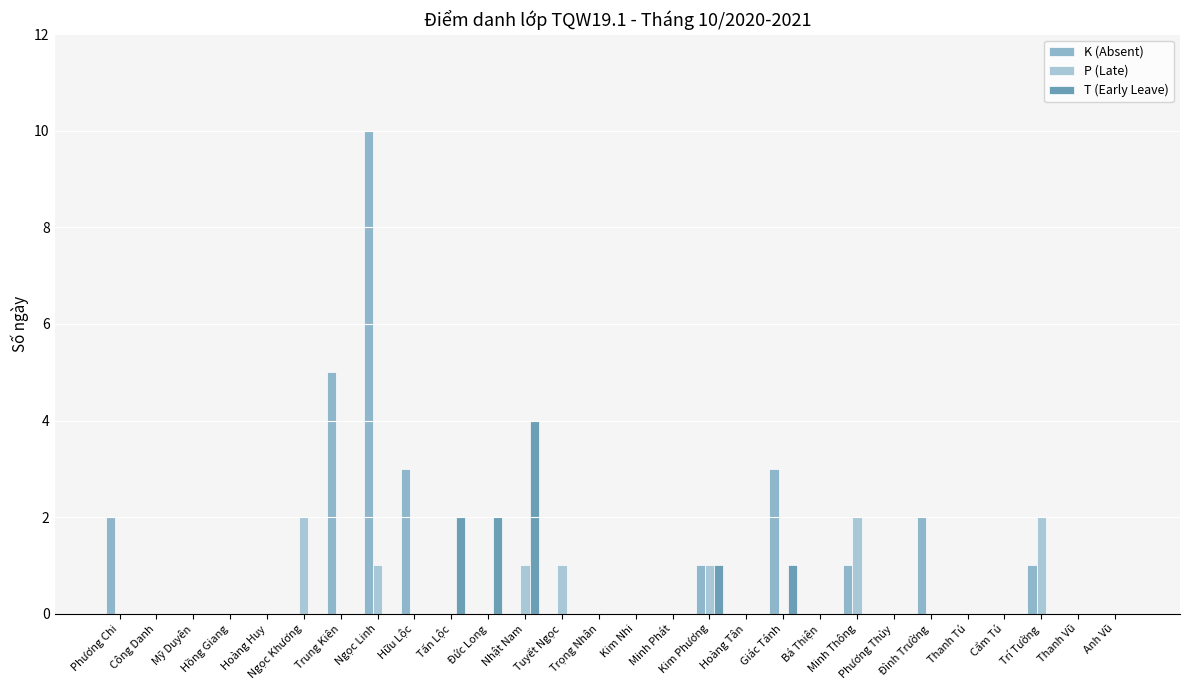

Which has a higher value, Hoàng Huy or Tấn Lộc?

Hoàng Huy